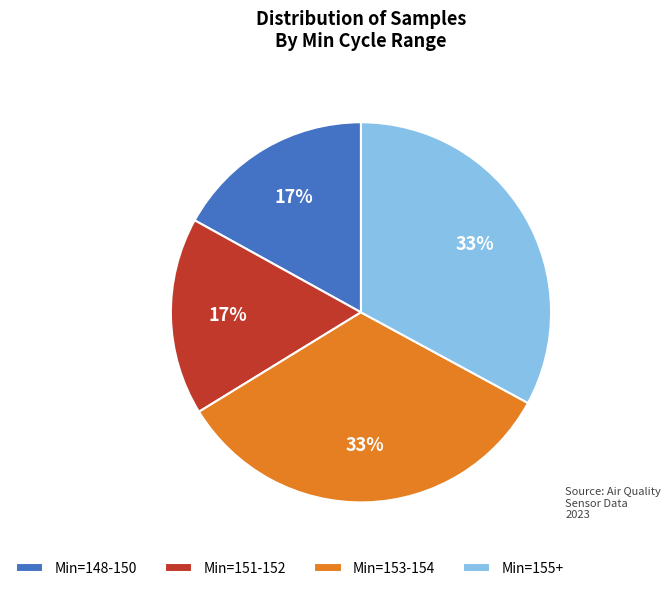

Approximately how many times larger is the value at Min=153-154 compared to Min=155+?

1.0